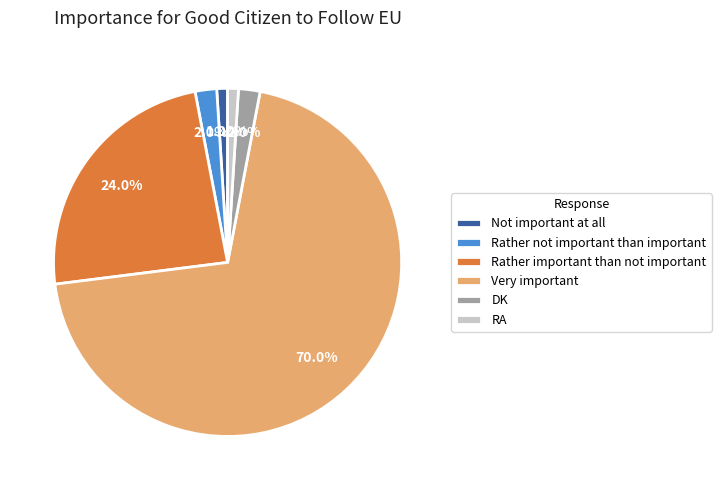

What is the total percentage of DK and RA?

3.0%